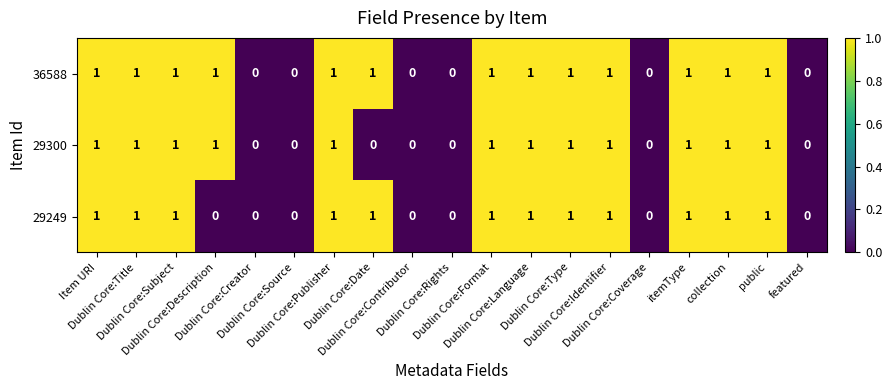

What is the sum of all 29249 values?

12